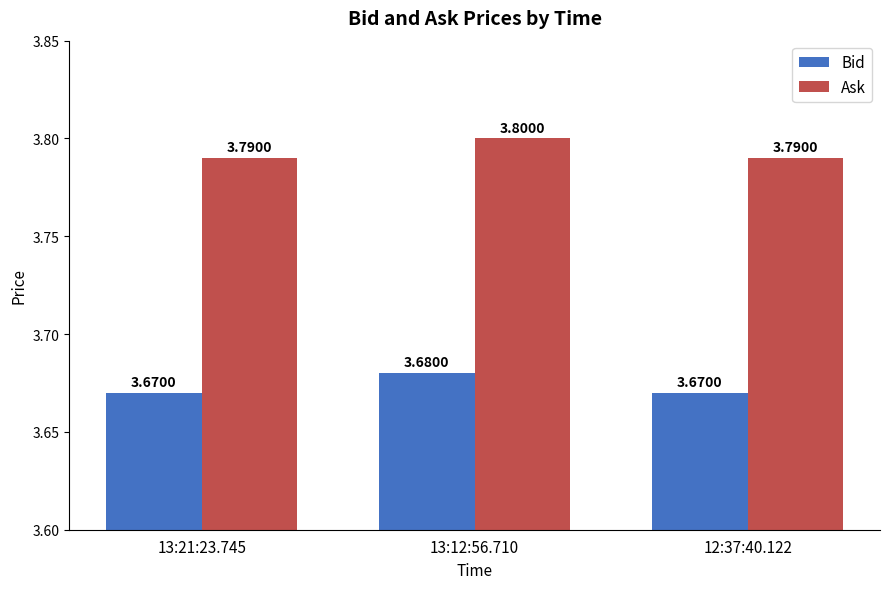

Is the value of Bid at 13:12:56.710 greater than the value of Ask at 13:12:56.710?

No